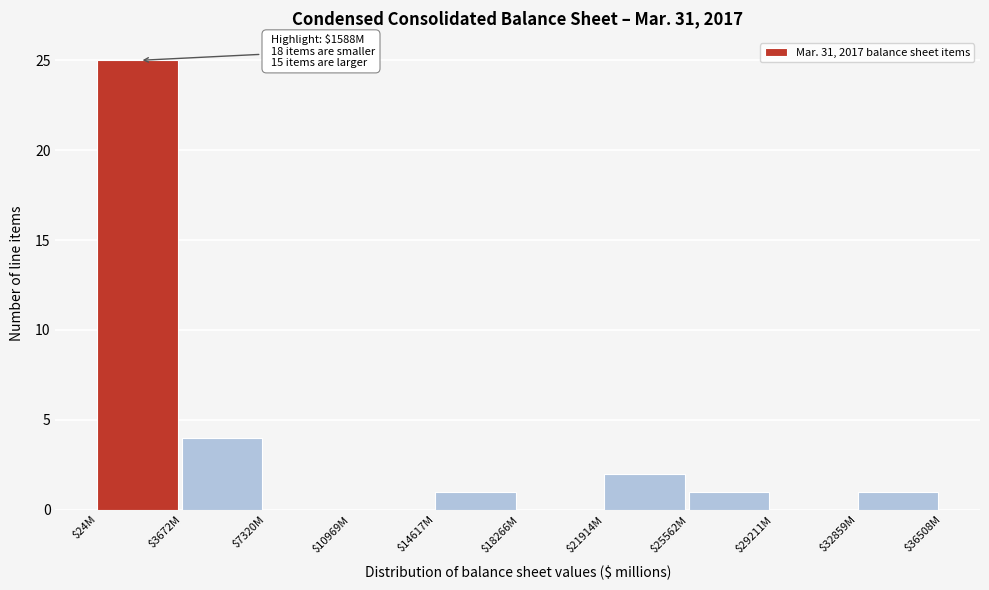

What is the sum of all values?

34